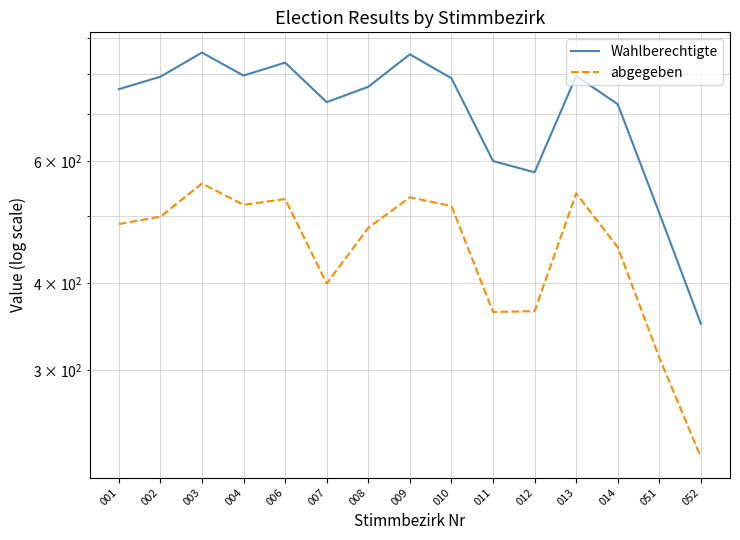

How many lines are shown in the chart?

2